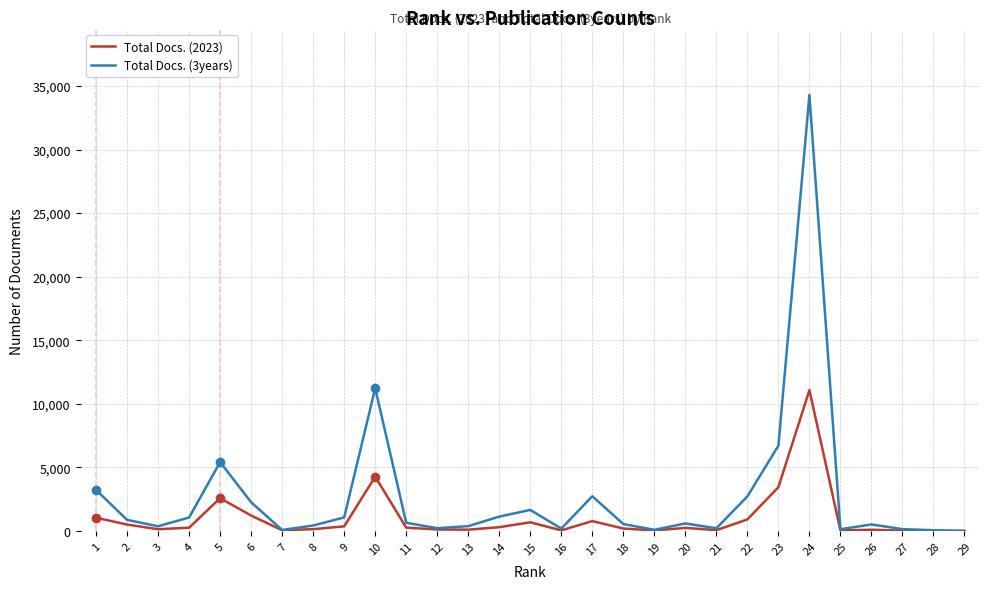

Which series has the largest range (max minus min)?

Total Docs. (3years)